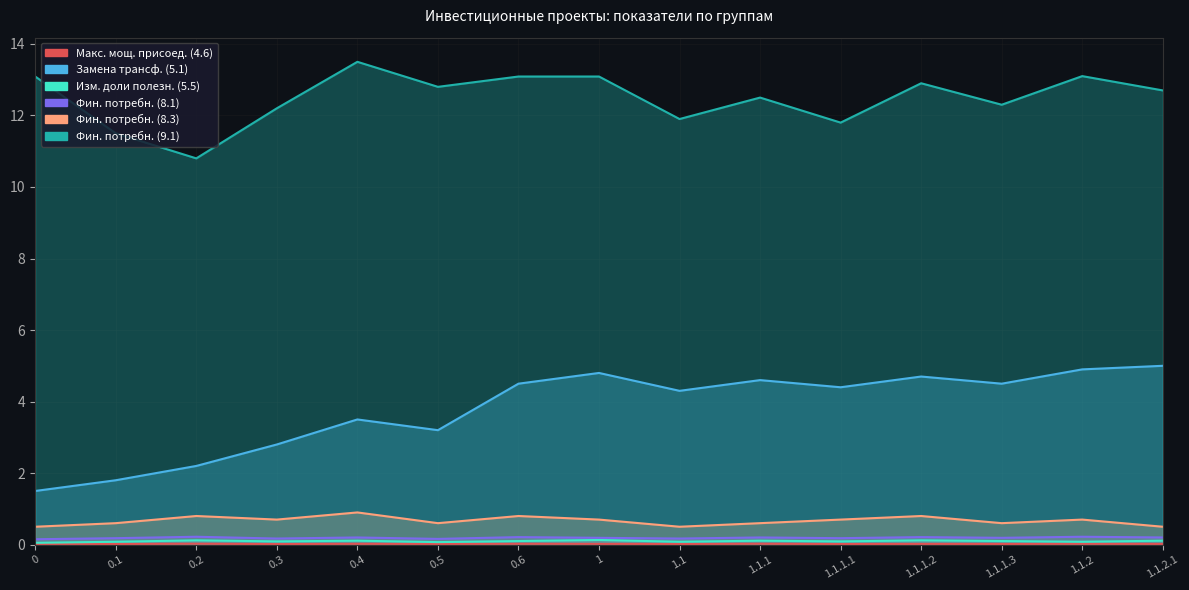

Between 0.3 and 0.5, which series saw the biggest shift?

Макс. мощ. присоед. (4.6)